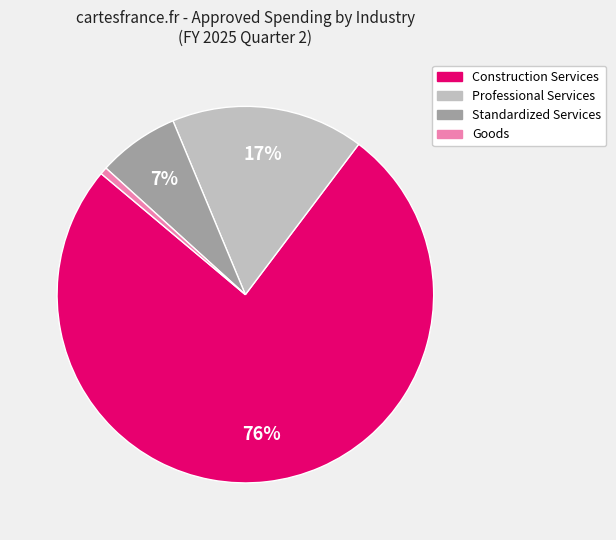

Which slice is the smallest?

Goods